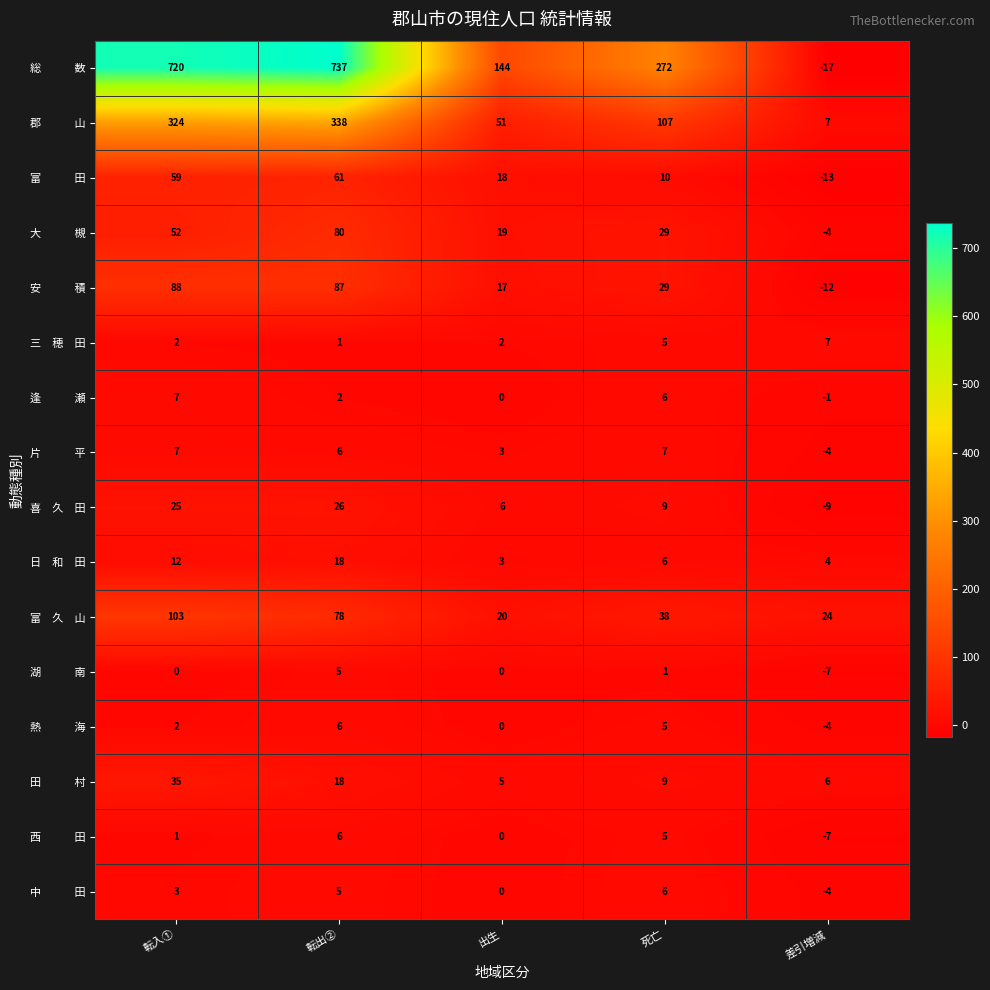

What is the spread (max minus min) of values at 転入①?

720